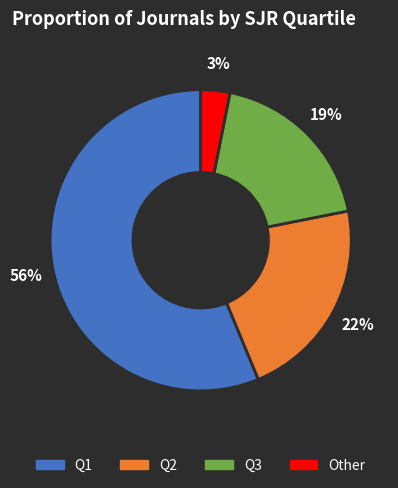

The Q1 slice represents 56% of the pie. True or false?

True